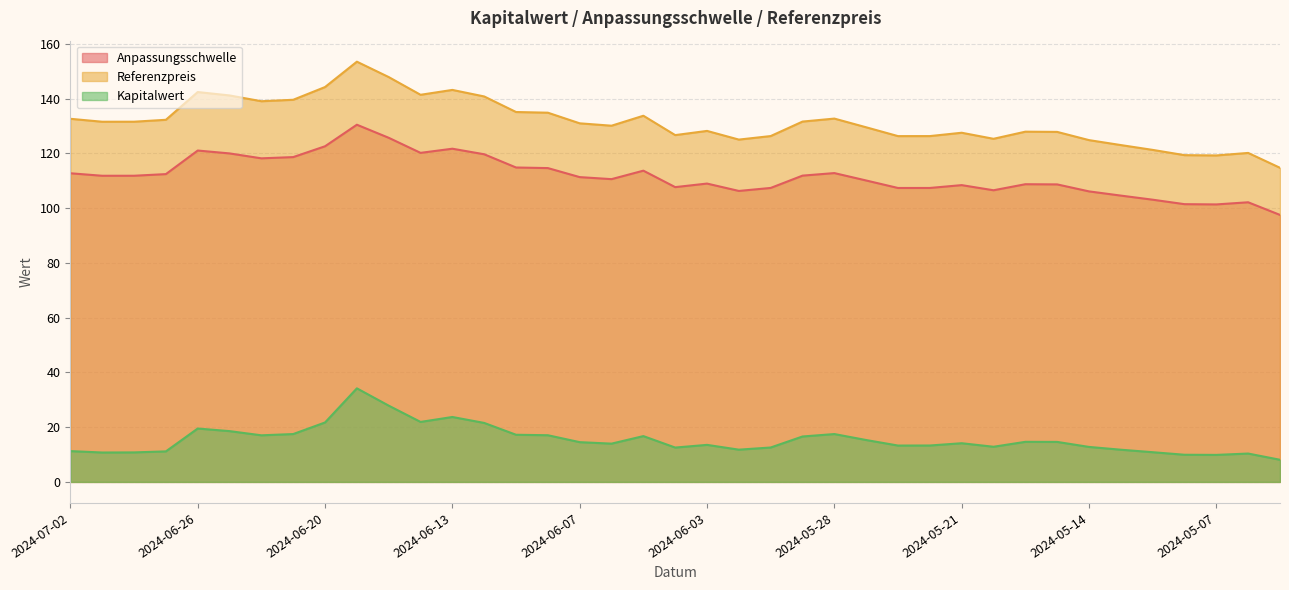

Rank the categories by Anpassungsschwelle value from highest to lowest.

2024-06-18, 2024-06-17, 2024-06-20, 2024-06-13, 2024-06-26, 2024-06-14, 2024-06-25, 2024-06-12, 2024-06-21, 2024-06-24, 2024-06-11, 2024-06-10, 2024-06-05, 2024-05-28, 2024-07-02, 2024-06-27, 2024-05-29, 2024-06-28, 2024-07-01, 2024-06-07, 2024-06-06, 2024-05-24, 2024-06-03, 2024-05-16, 2024-05-15, 2024-05-21, 2024-06-04, 2024-05-30, 2024-05-22, 2024-05-23, 2024-05-17, 2024-05-31, 2024-05-14, 2024-05-13, 2024-05-10, 2024-05-06, 2024-05-08, 2024-05-07, 2024-05-03